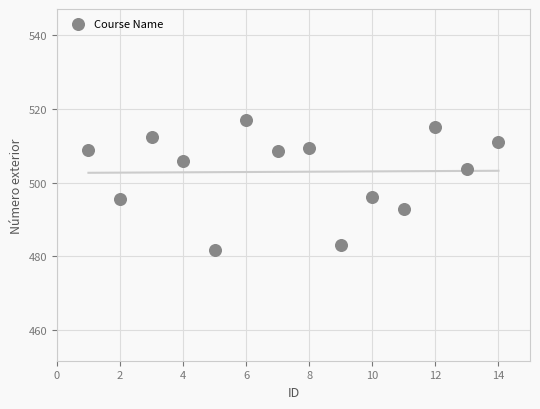

What is the range of X values (max minus min)?

13.0